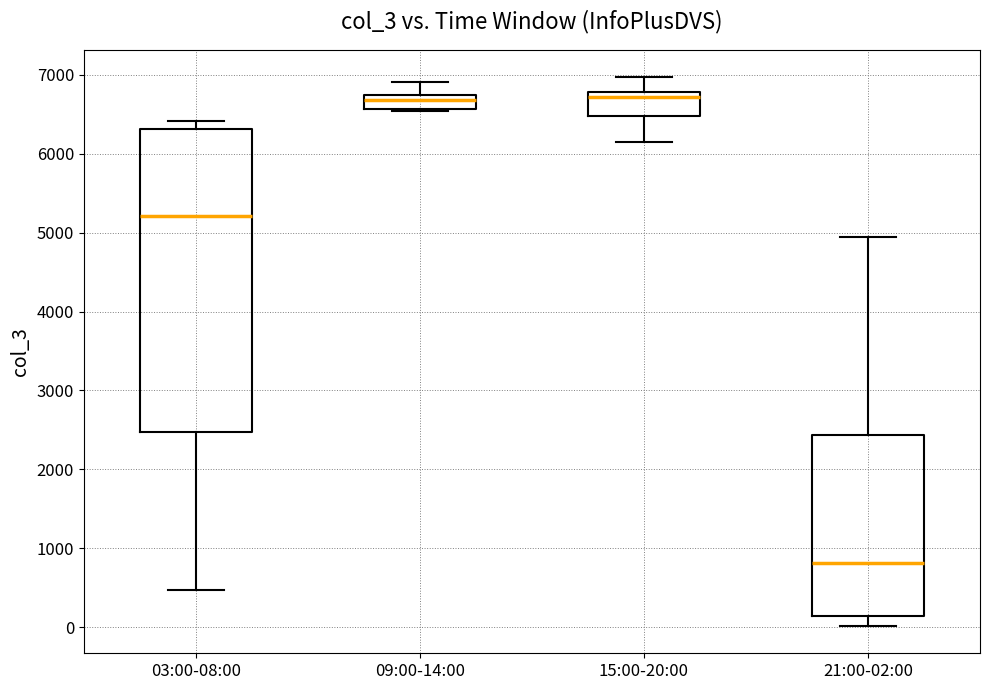

Which box's median line is the lowest?

21:00-02:00